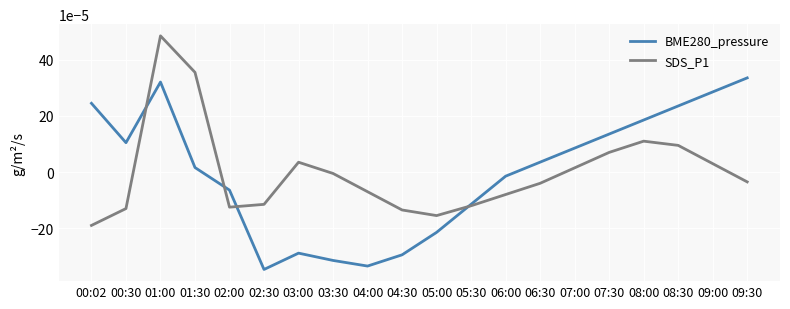

How many lines are shown in the chart?

2